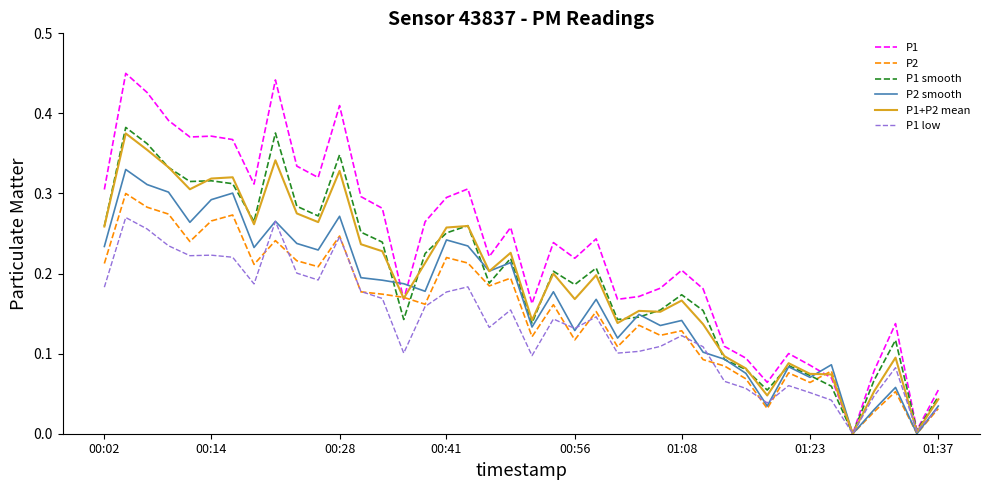

Is this an area chart (filled region under the line)?

No